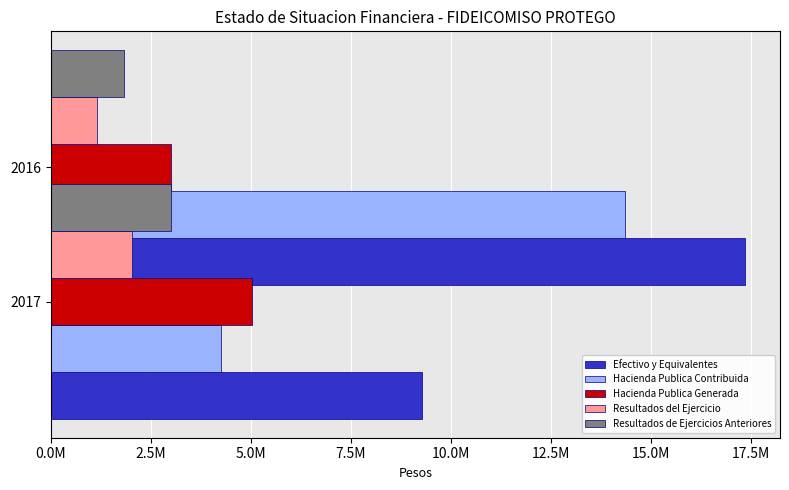

What is the difference between the Resultados del Ejercicio values at 2017 and 2016?

862760.5